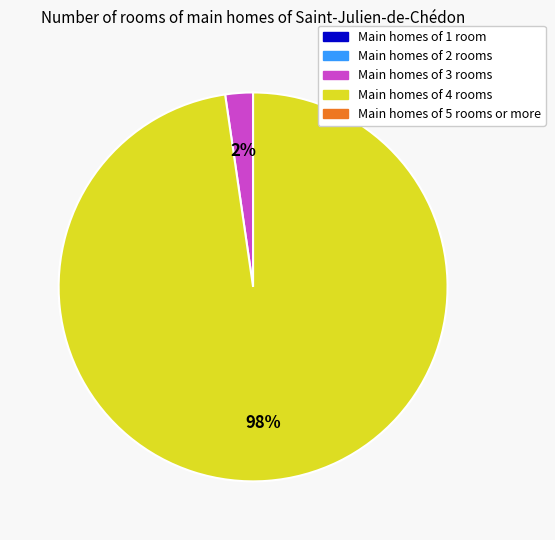

How many slices are in this pie chart?

2